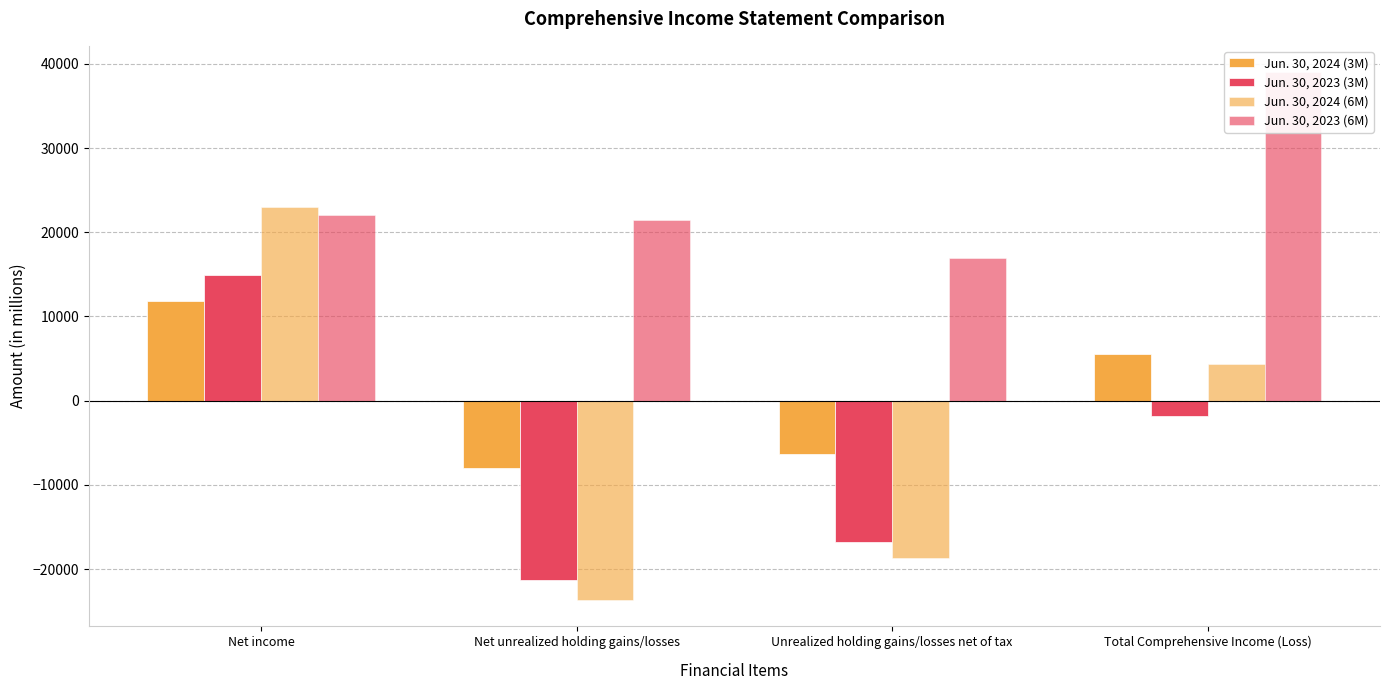

Which series changed the most between Net unrealized holding gains/losses and Unrealized holding gains/losses net of tax?

Jun. 30, 2024 (6M)